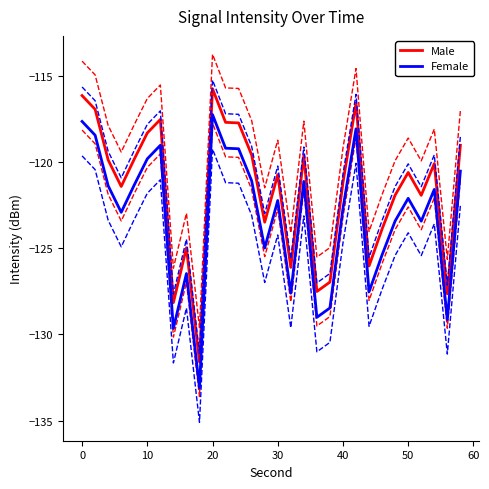

True or false: Male and Female cross at least once.

False